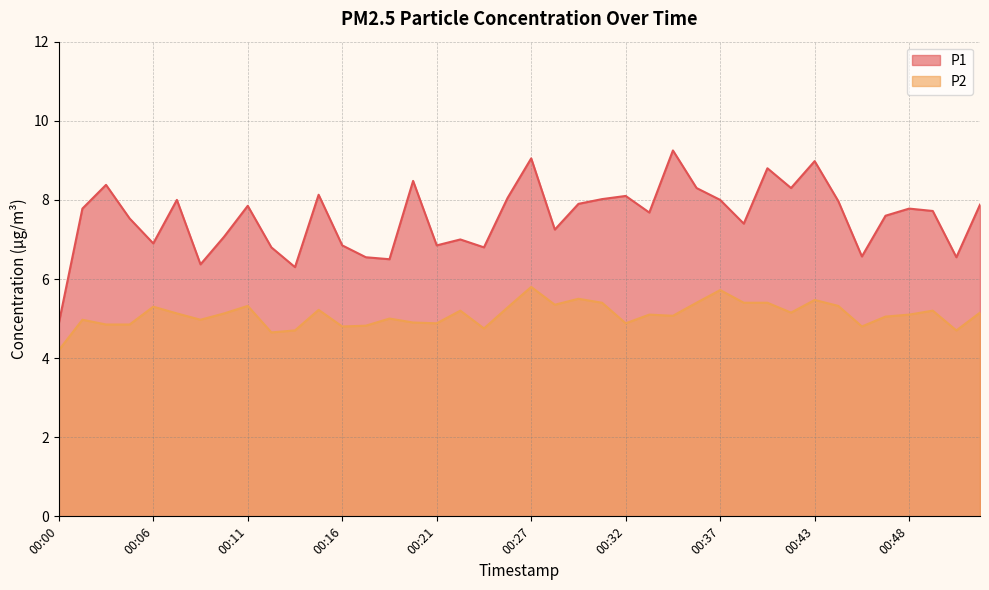

What is the minimum value shown in the chart?

4.2